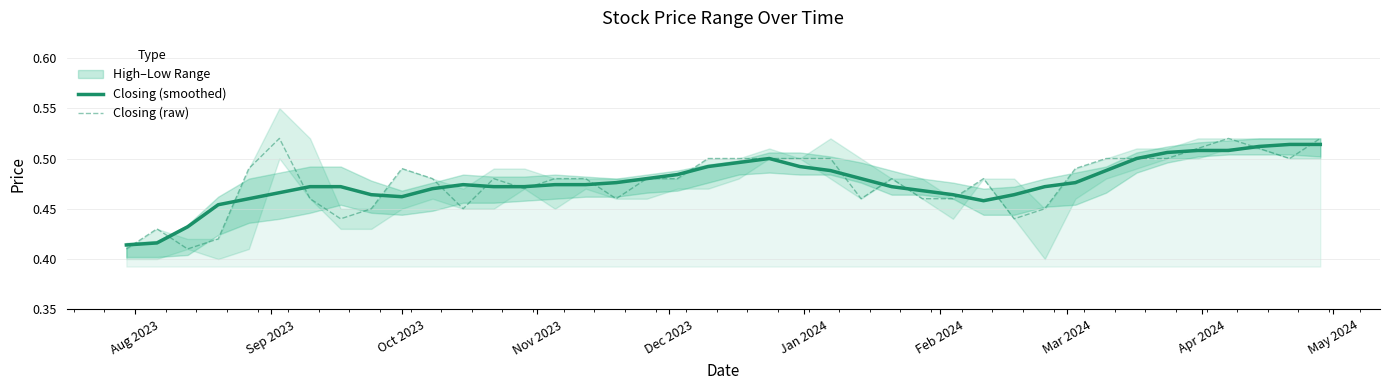

Does the chart have visible grid lines?

Yes